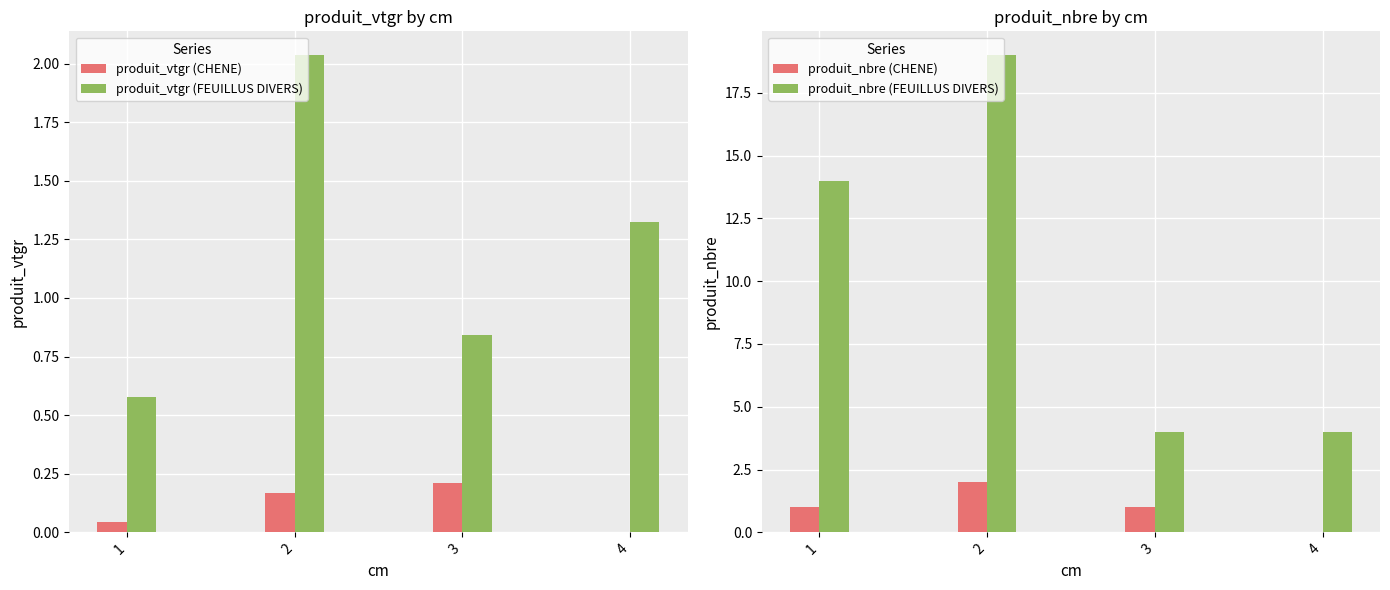

What is the difference between the produit_vtgr (FEUILLUS DIVERS) values at 4 and 3?

0.5